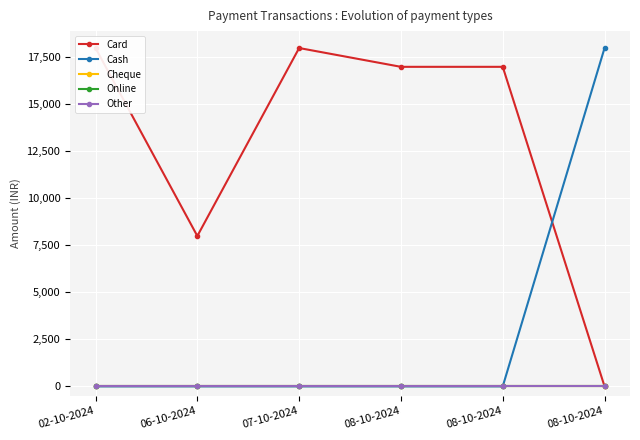

What is the label of the 1st point from the right?

08-10-2024